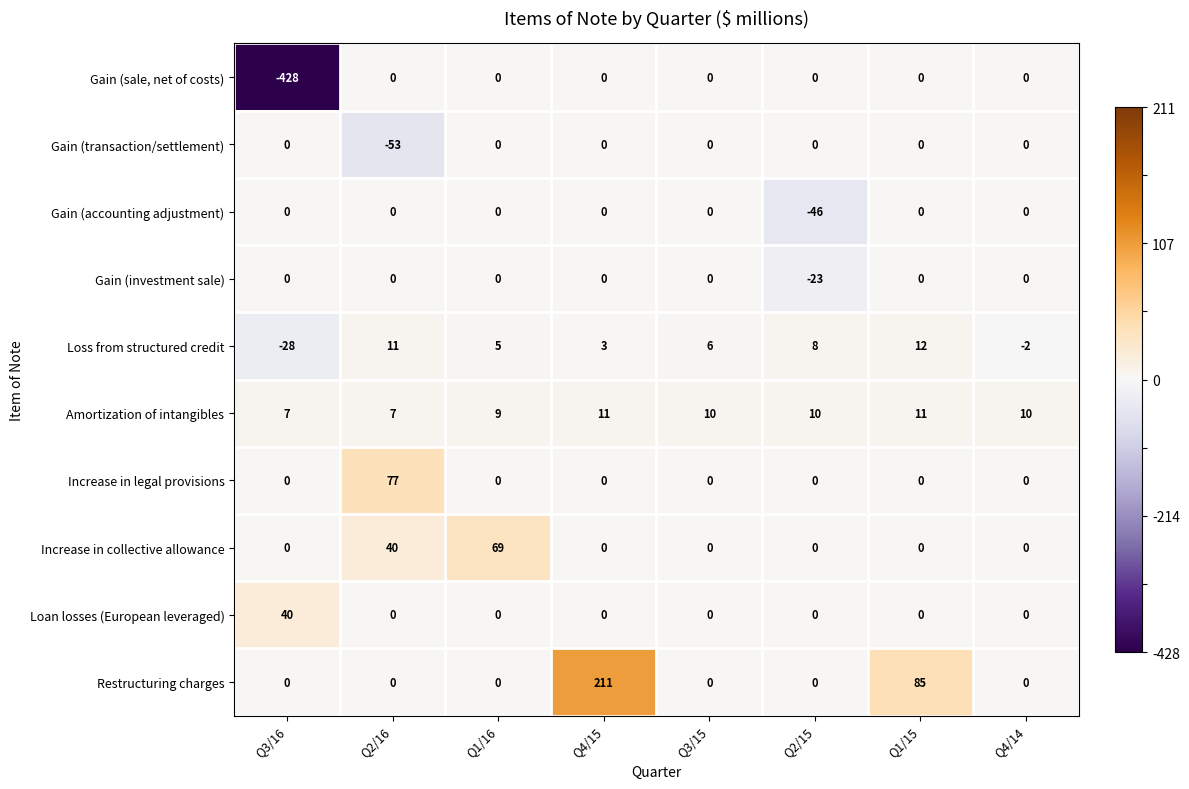

What is the difference between the highest and lowest values at Q2/16?

130